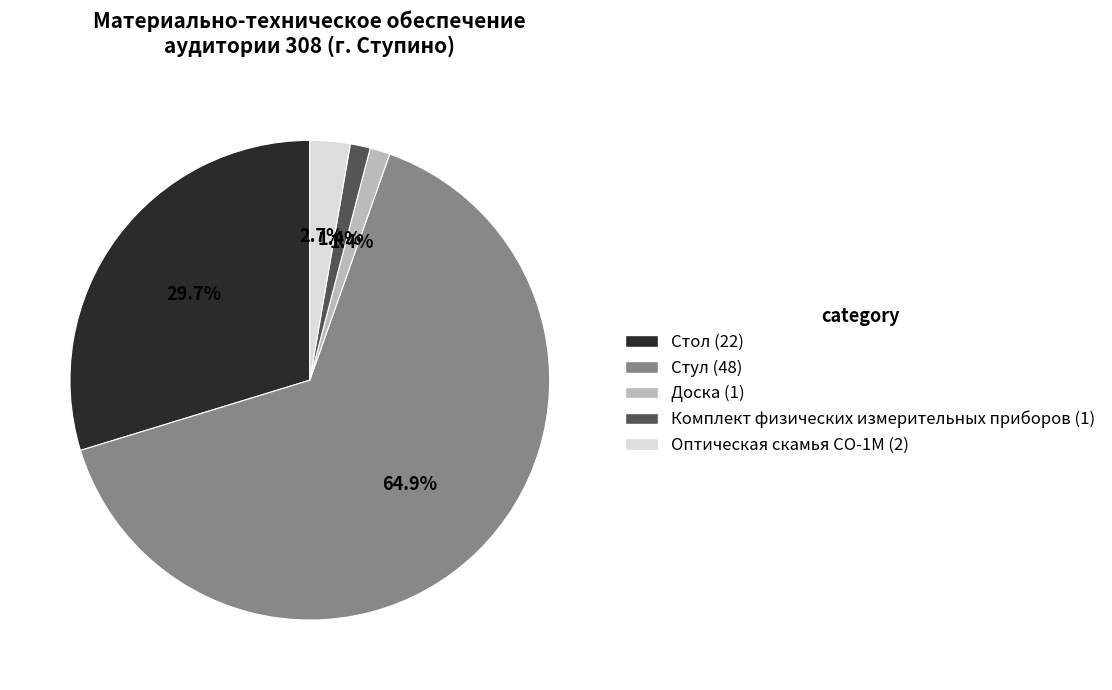

True or false: Комплект физических измерительных приборов accounts for 11% of the total.

False